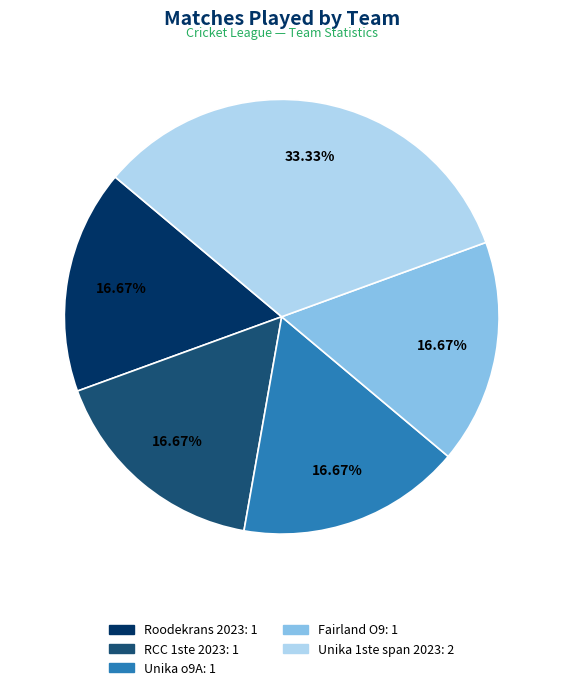

How many segments does this pie chart have?

5